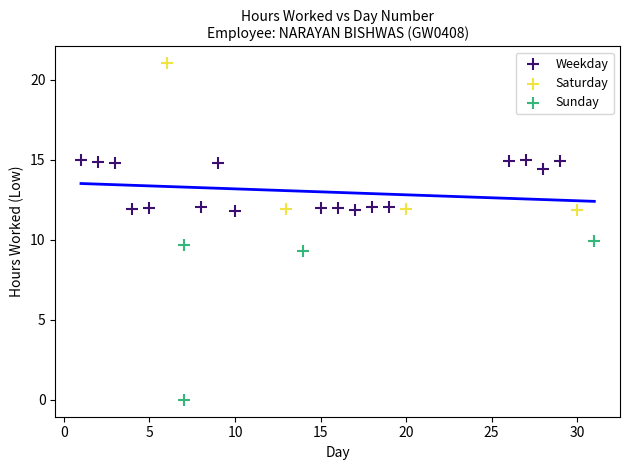

Which series reaches the minimum Y coordinate?

Sunday